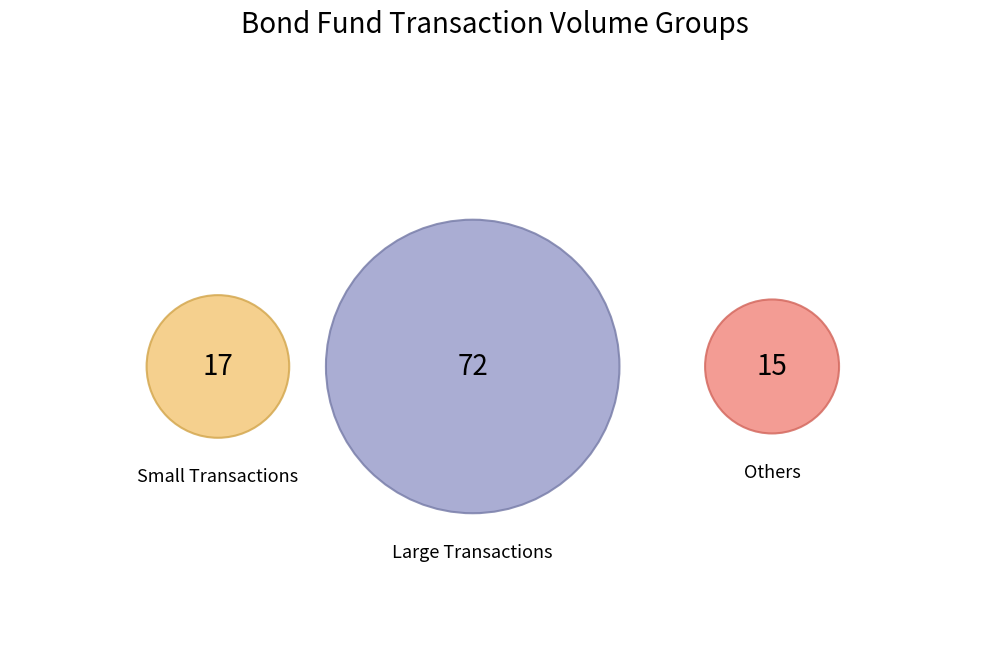

Does 15261 account for over 50% of the chart?

No